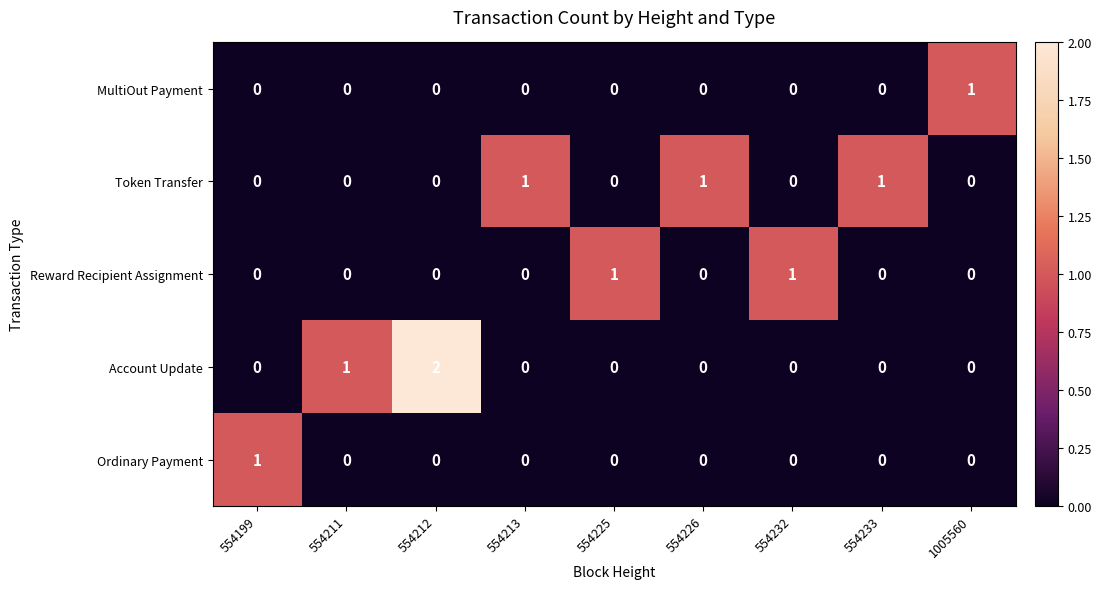

How many values in Token Transfer are above zero?

3